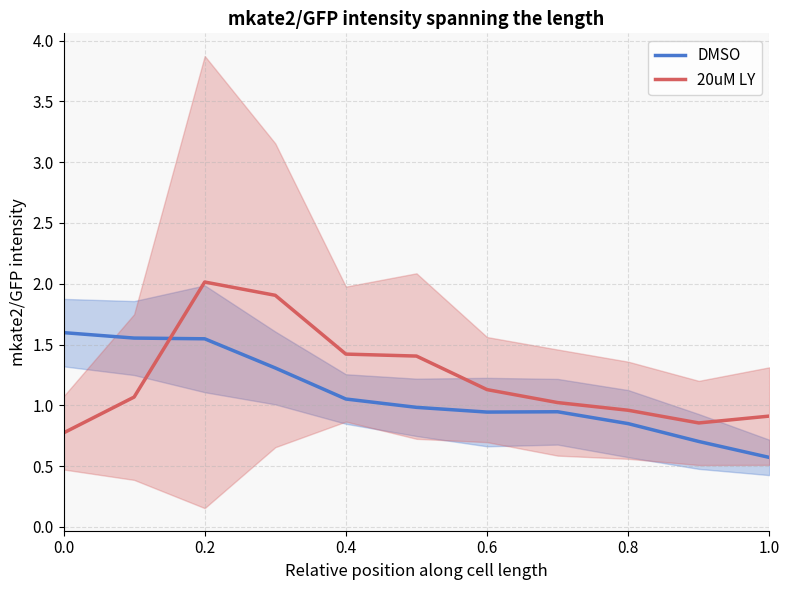

The value of 20uM LY at 0.4 is 1.0. True or false?

False